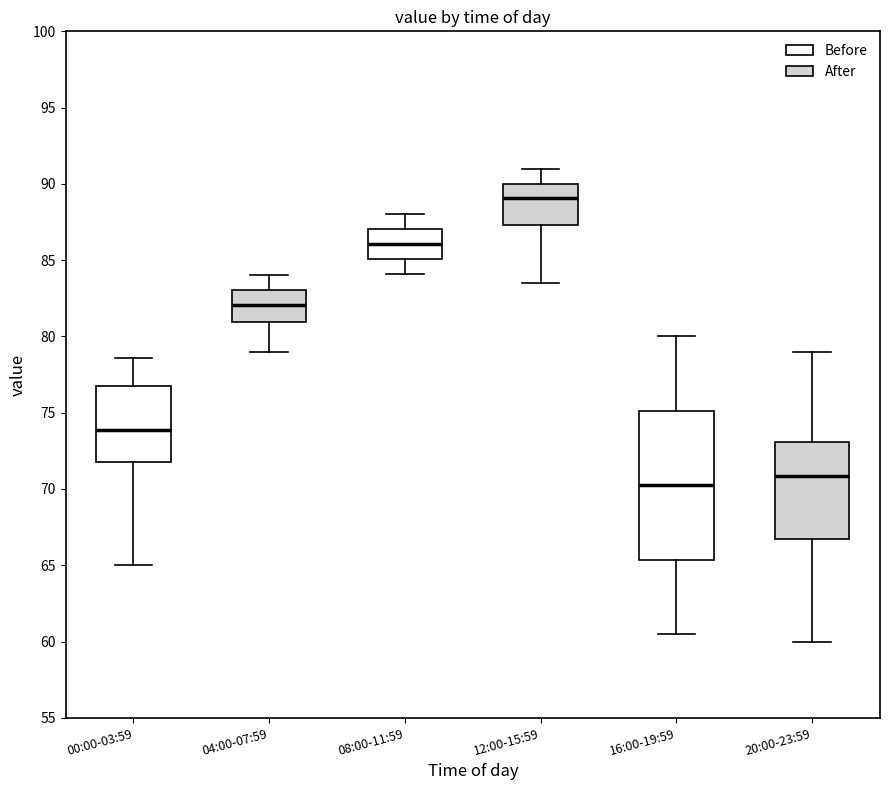

Reading left to right, transcribe this box plot: for each box, give where its median line is, the range the box spans, and where its two whiskers end, as read against the y-axis. The values are not printed on the chart, so give them approximately, as read against the axis.

00:00-03:59: median 74.0, box 72.0 to 77.0, whiskers 65.0 to 78.5
04:00-07:59: median 82.0, box 81.0 to 83.0, whiskers 79.0 to 84.0
08:00-11:59: median 86.0, box 85.0 to 87.0, whiskers 84.0 to 88.0
12:00-15:59: median 89.0, box 87.5 to 90.0, whiskers 83.5 to 91.0
16:00-19:59: median 70.5, box 65.5 to 75.0, whiskers 60.5 to 80.0
20:00-23:59: median 71.0, box 67.0 to 73.0, whiskers 60.0 to 79.0